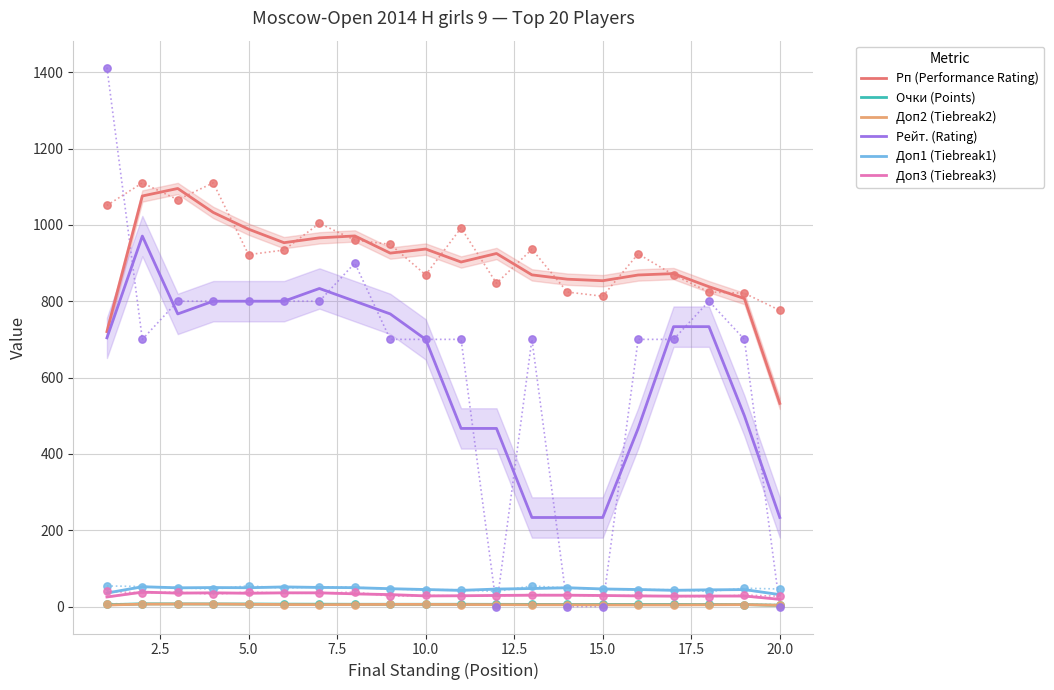

True or false: Доп1 (Tiebreak1) and Рп (Performance Rating) intersect in this chart.

False